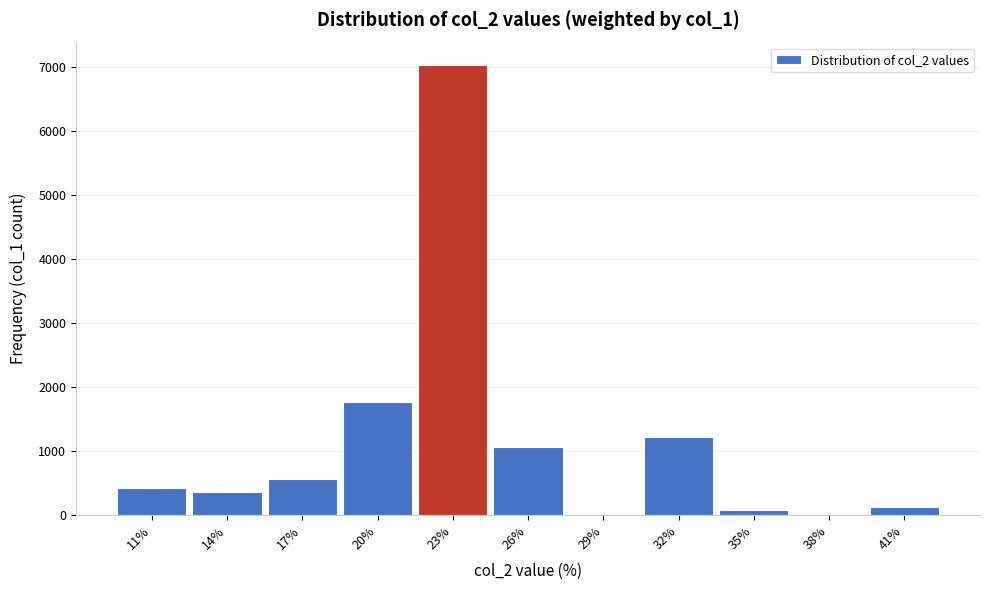

Reading right to left, list all the values displayed in this chart.

41%=118	38%=0	35%=74	32%=1220	29%=0	26%=1058	23%=7036	20%=1763	17%=557	14%=366	11%=416